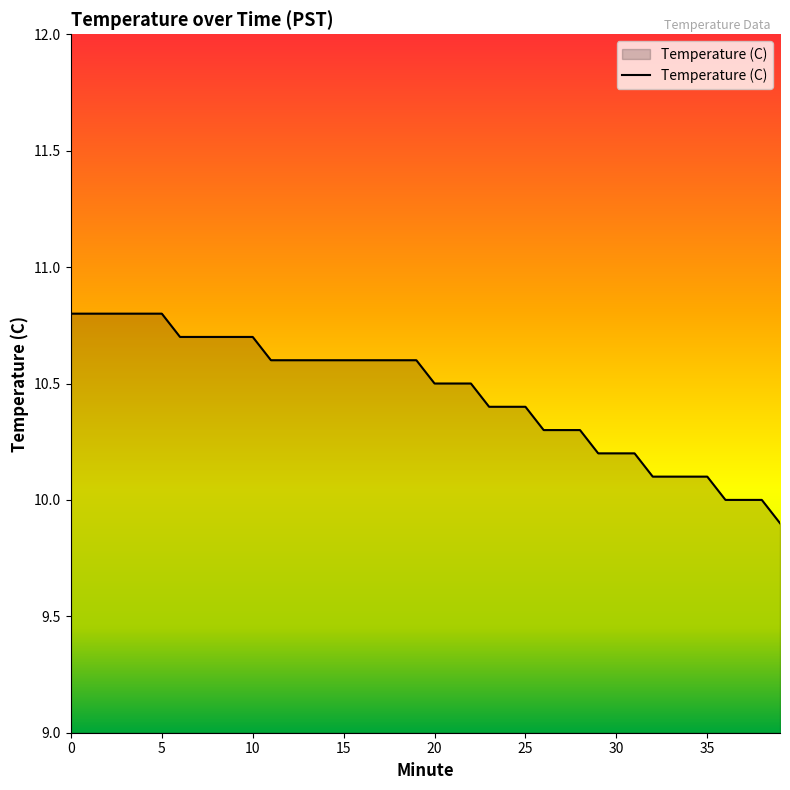

What is the smallest value displayed?

9.9